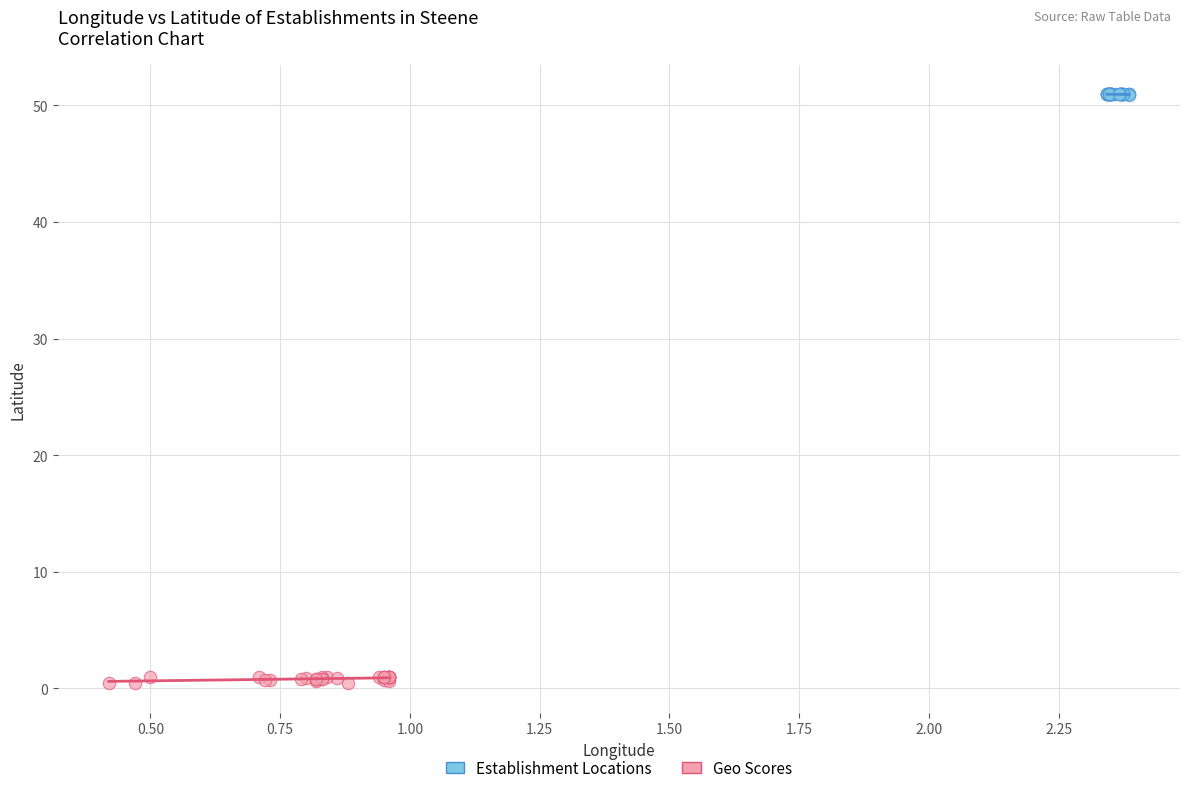

Which series reaches the maximum Y coordinate?

Establishment Locations